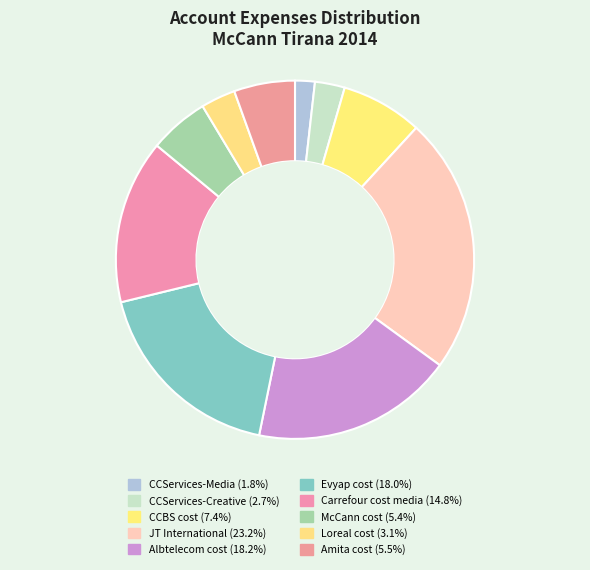

To the nearest percent, what portion does Albtelecom cost represent?

18%